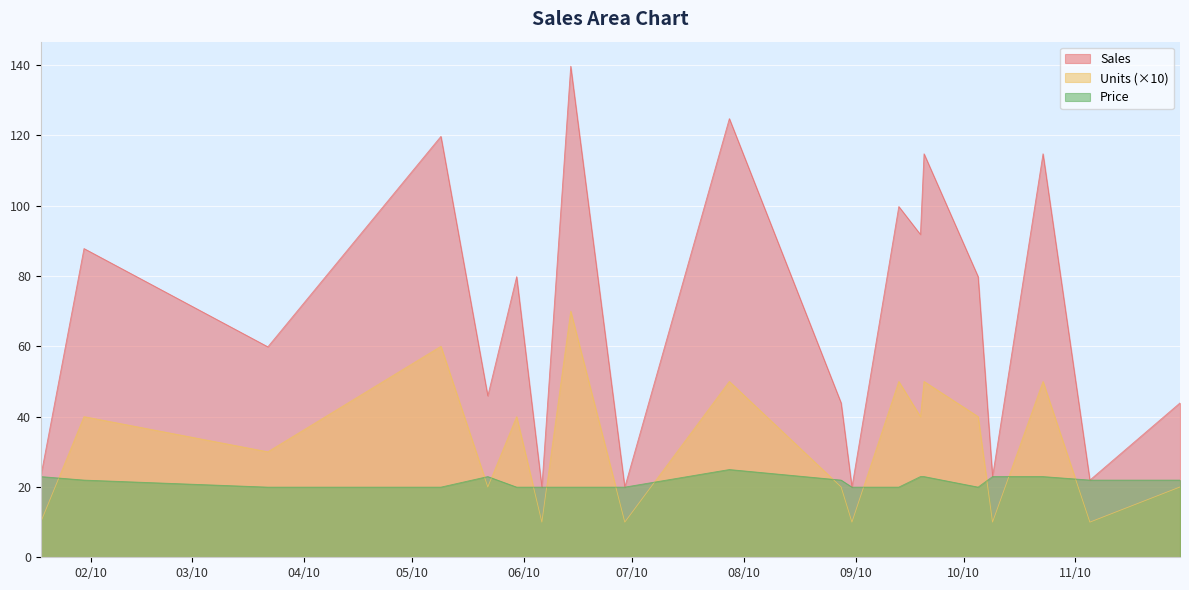

What is the difference between the maximum and second lowest values in the Price series?

5.0